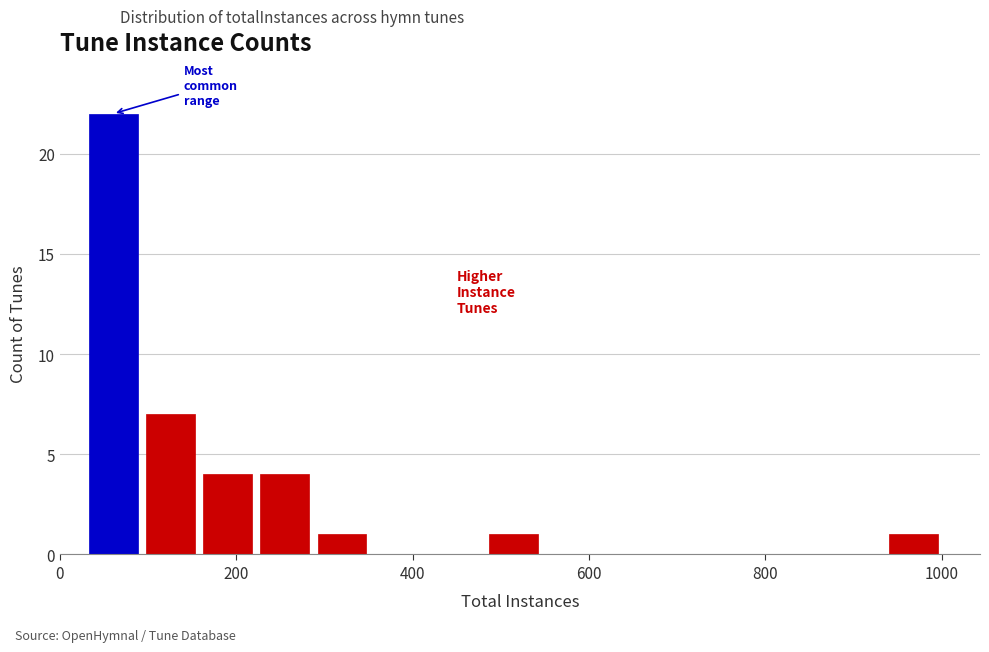

Read against the x-axis, roughly where is the centre of the tallest bar?

60